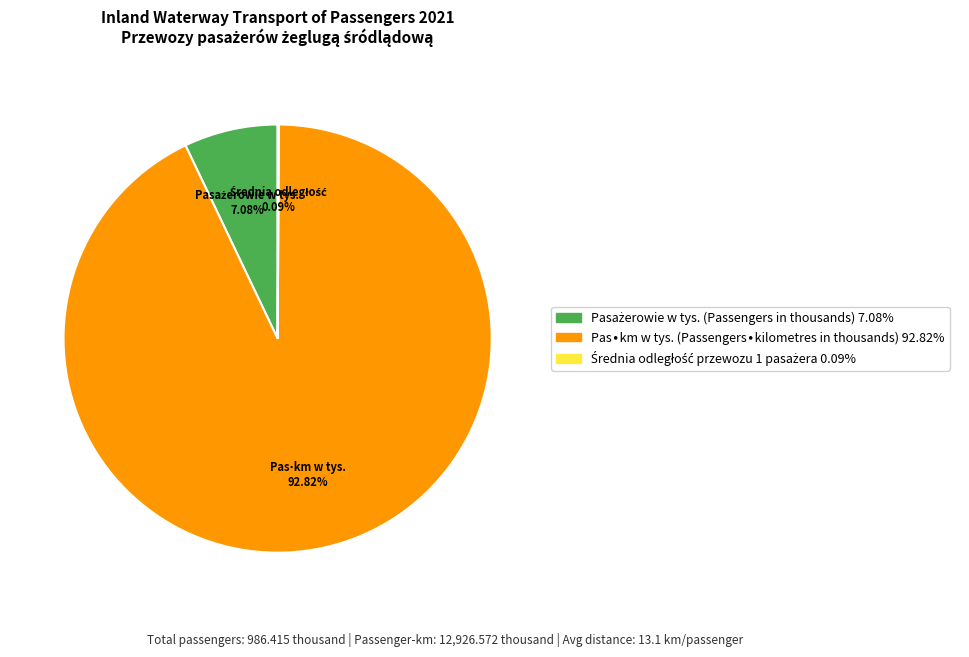

Is there any slice that represents more than half of the pie?

Yes